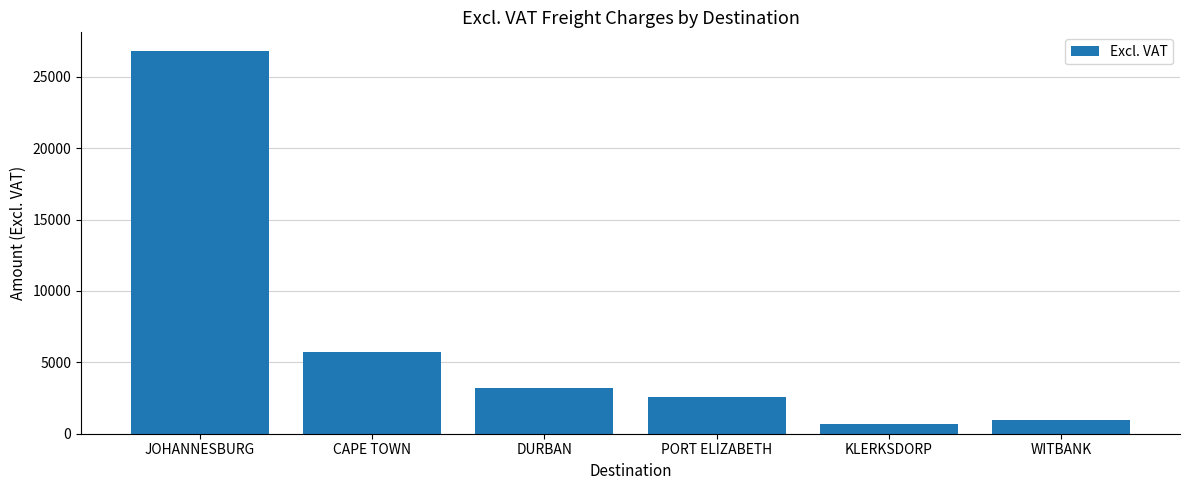

What value does the data have at DURBAN?

3228.7